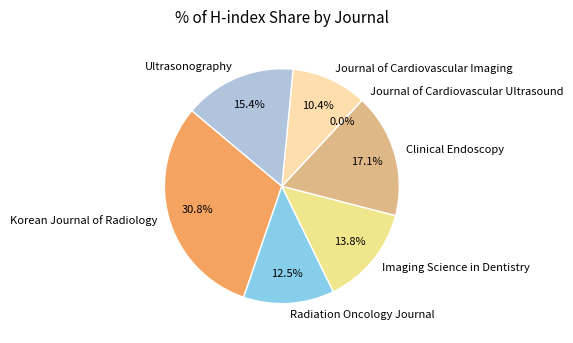

Which slice is the largest?

Korean Journal of Radiology